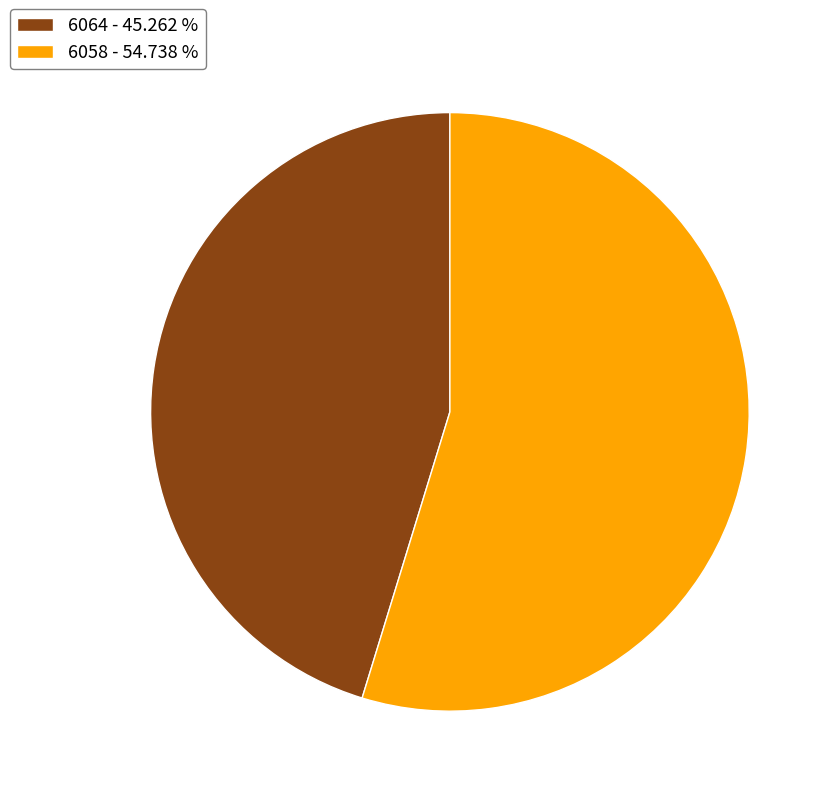

Do 6058 - 54.738 % and 6064 - 45.262 % together represent more than half of the pie?

Yes